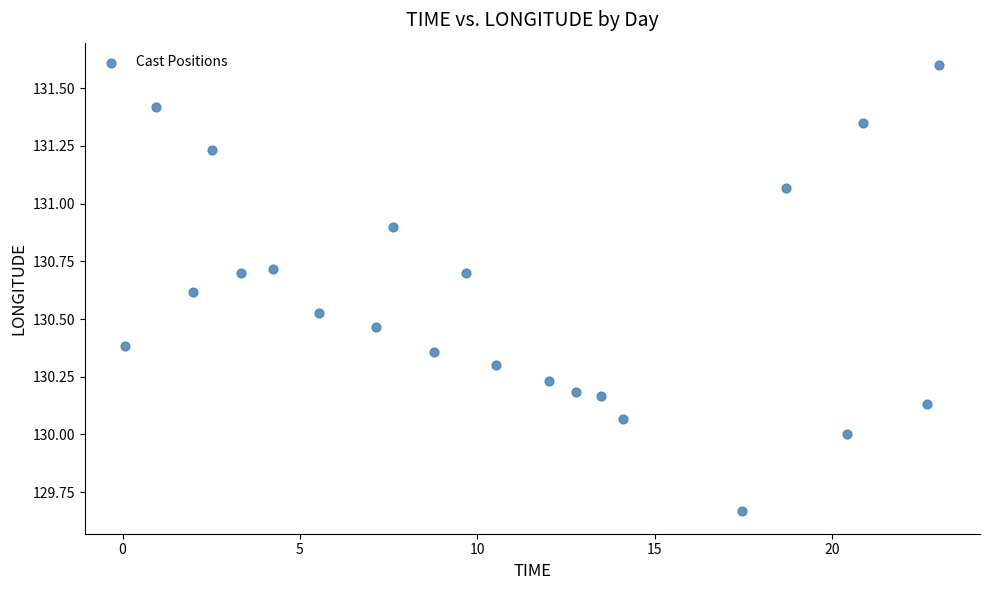

What is the range of X values (max minus min)?

22.9